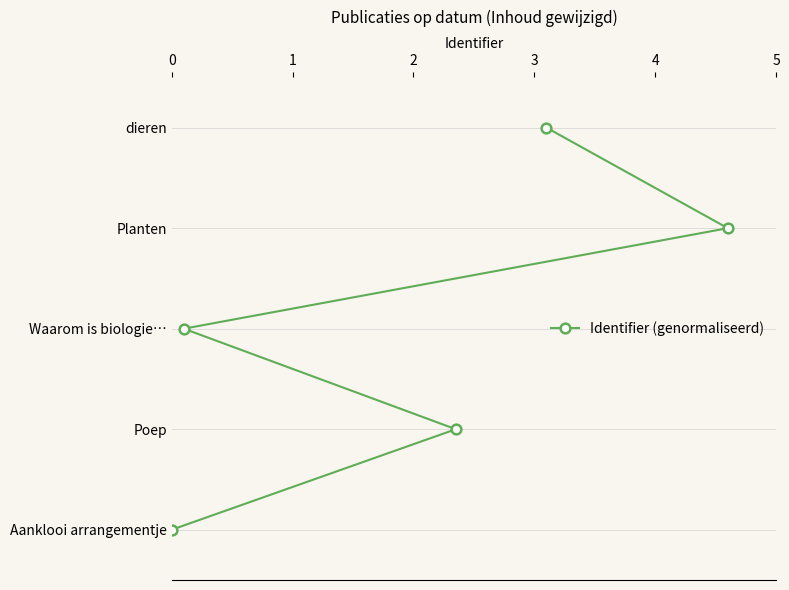

Where does the data first go above 2?

3